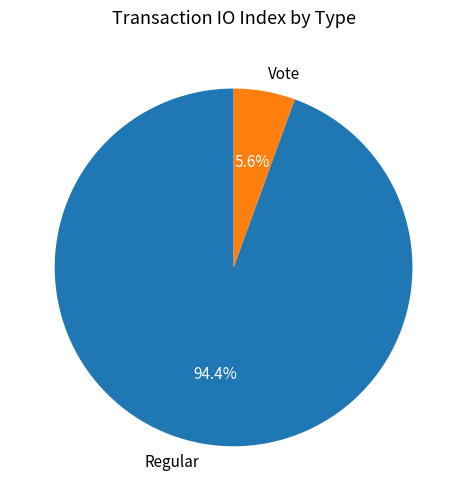

Which category has the smallest portion of the pie?

Vote